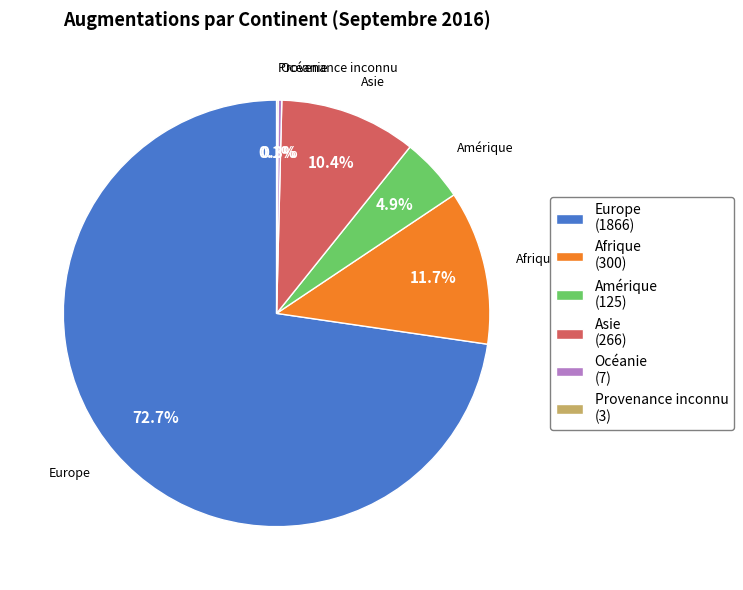

Is there a majority slice in this chart?

Yes